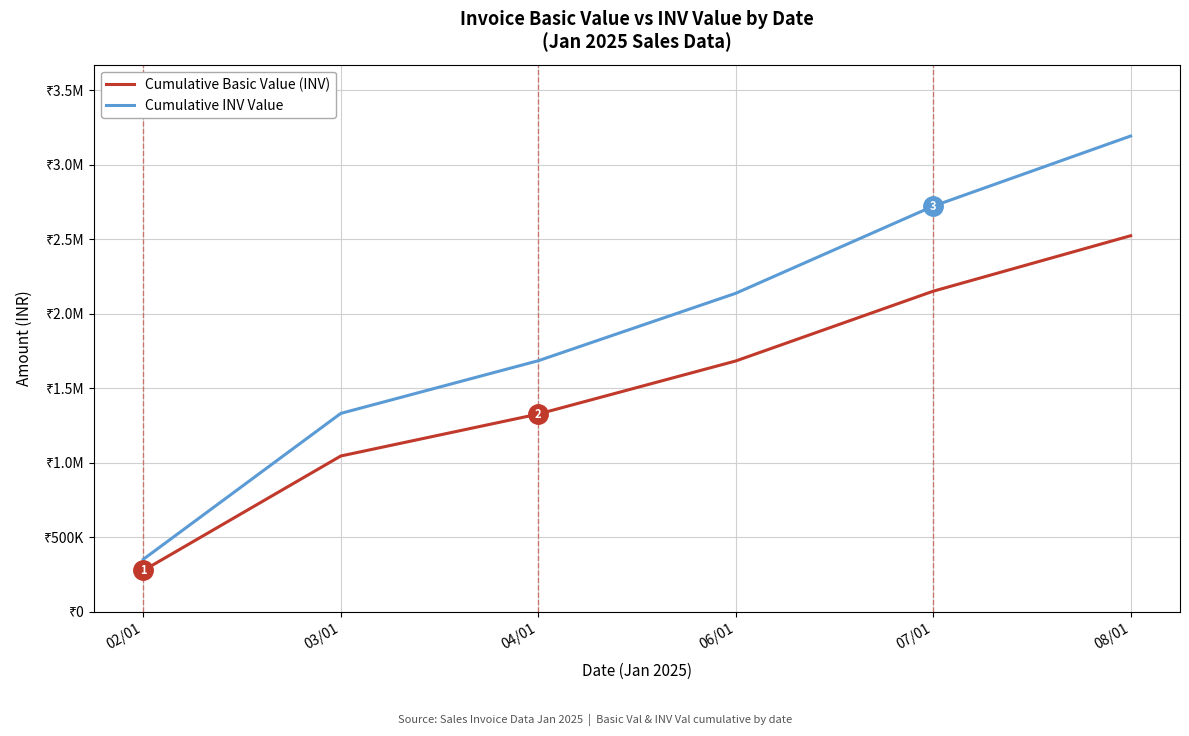

Does the chart have visible grid lines?

Yes